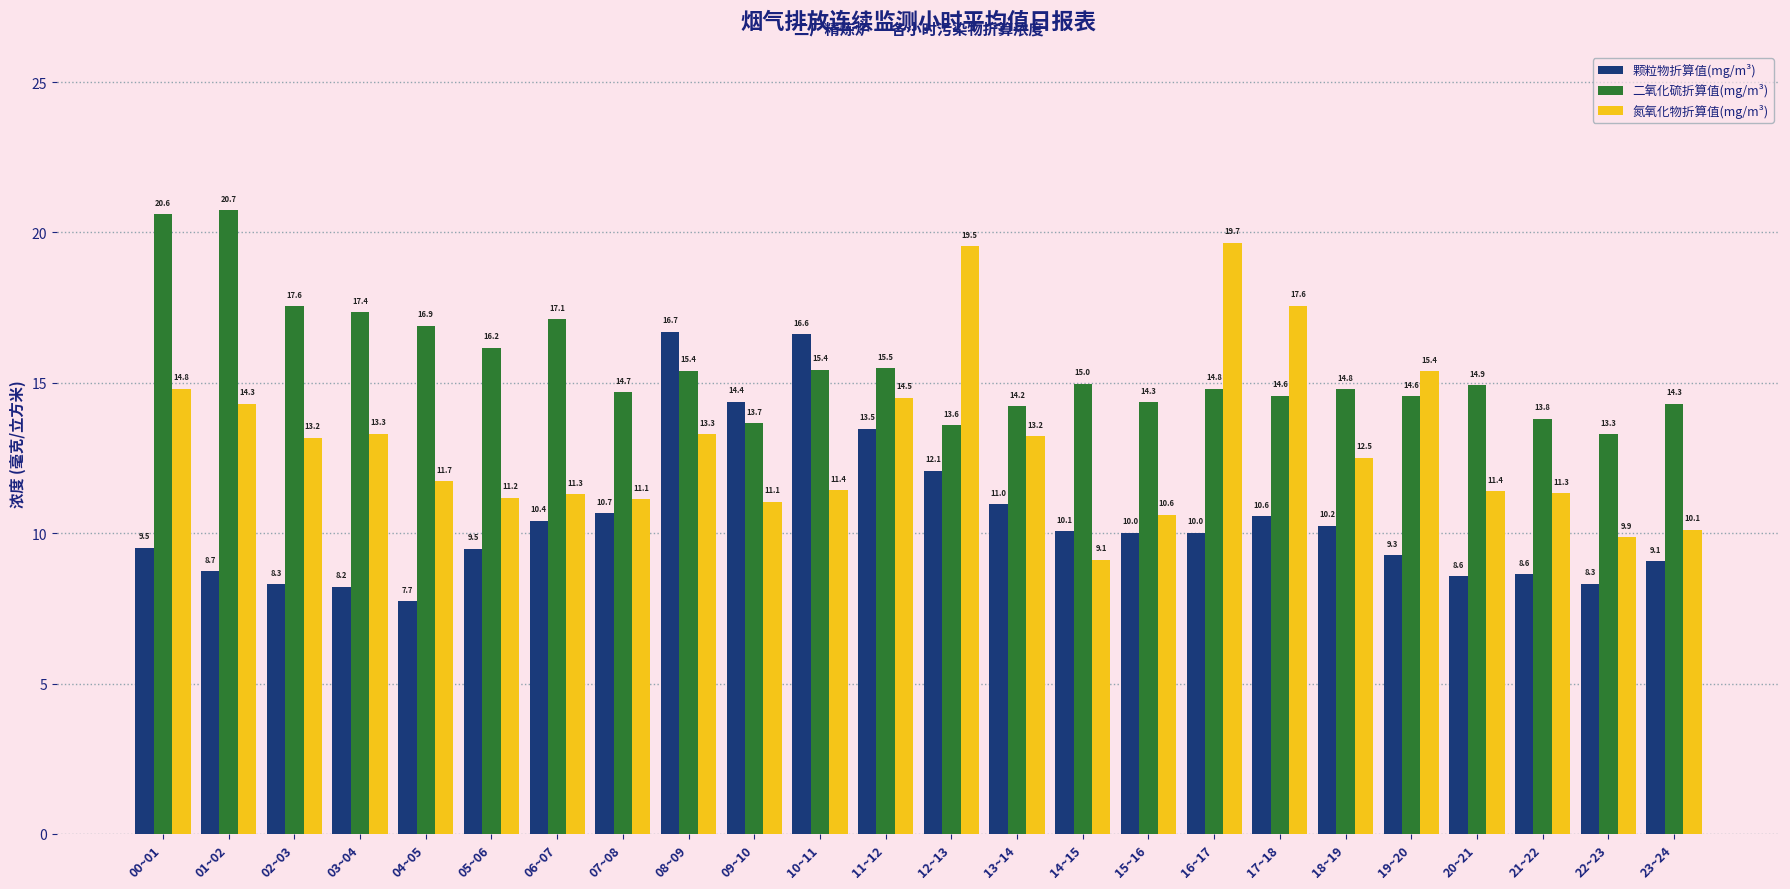

What is the label of the 11th bar from the left?

10~11